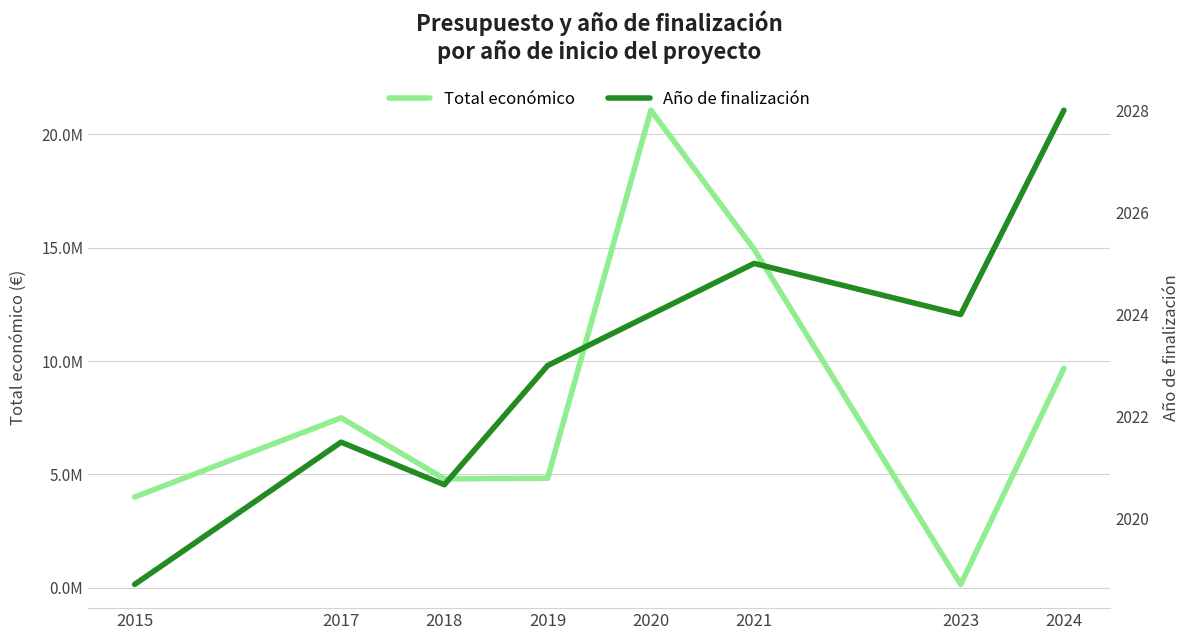

At which label does Total económico reach its peak?

2020